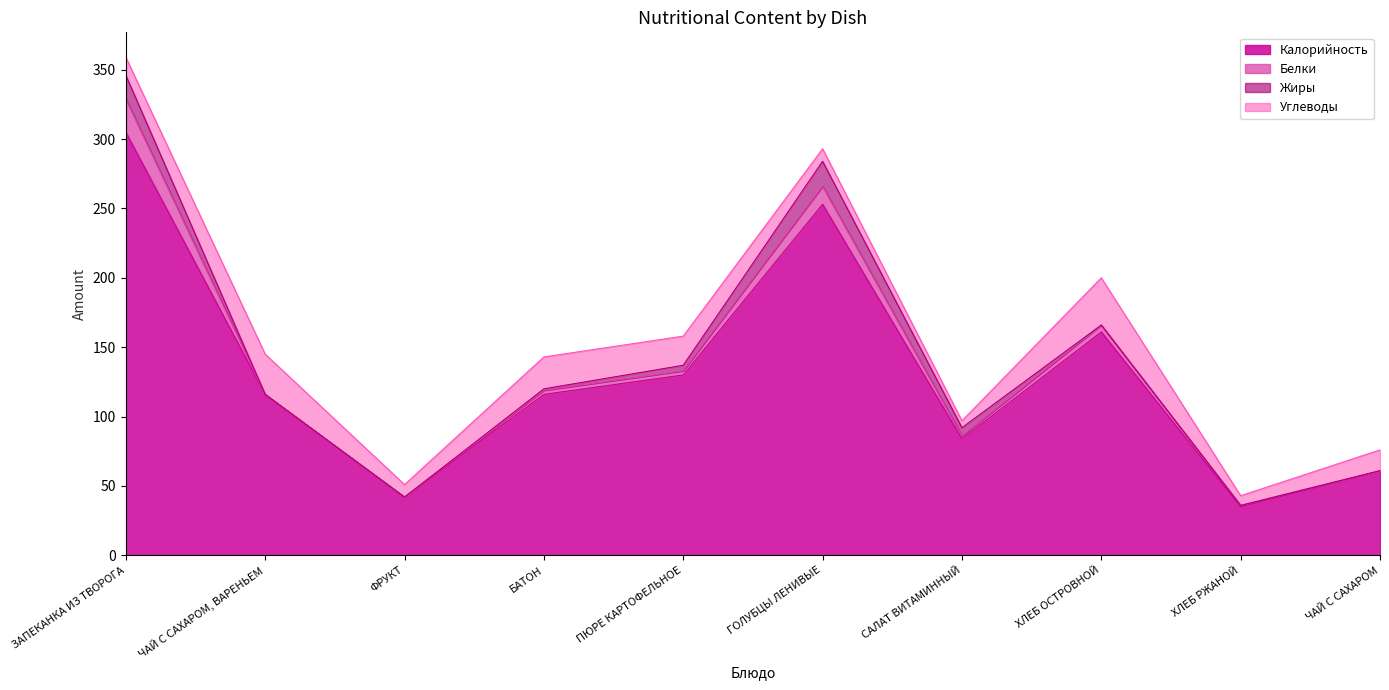

What is the label of the 6th point from the right?

ПЮРЕ КАРТОФЕЛЬНОЕ